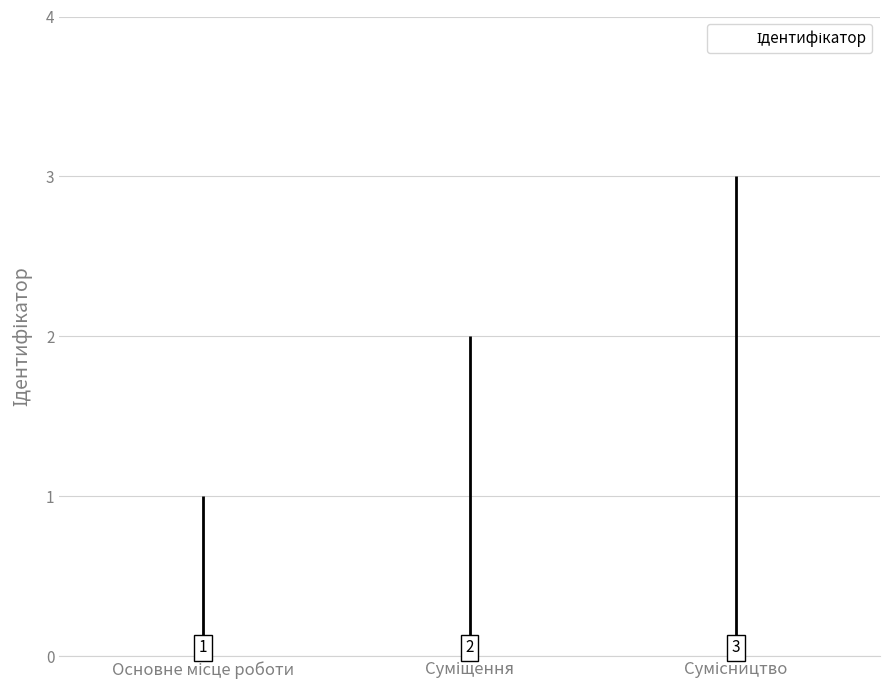

What is the label of the 3rd bar from the left?

Сумісництво